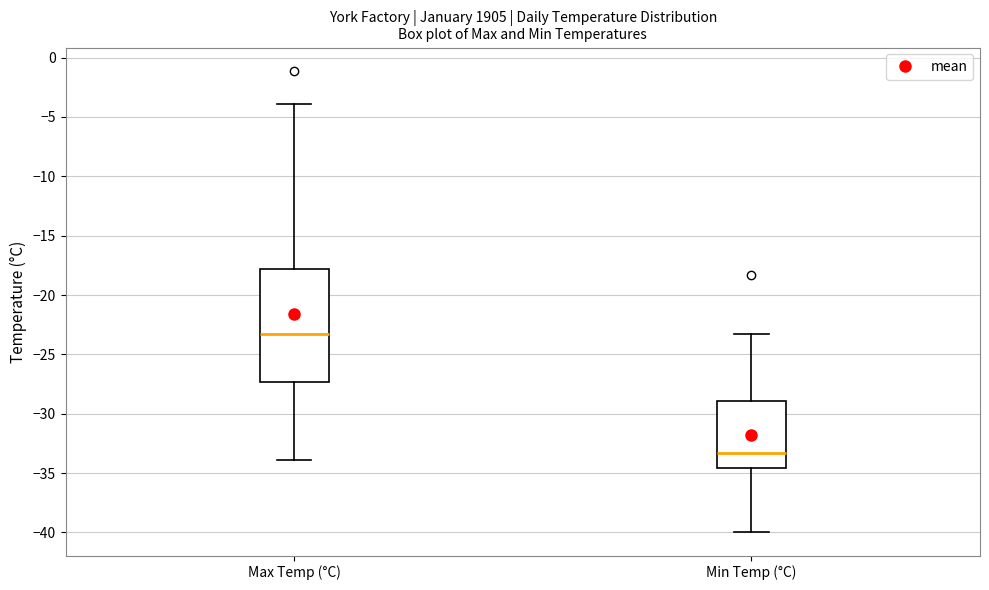

Reading left to right, transcribe this box plot: for each box, give where its median line is, the range the box spans, and where its two whiskers end, as read against the y-axis. The values are not printed on the chart, so give them approximately, as read against the axis.

Max Temp (°C): median -23.5, box -27.5 to -18.0, whiskers -34.0 to -4.0
Min Temp (°C): median -33.5, box -34.5 to -29.0, whiskers -40.0 to -23.5